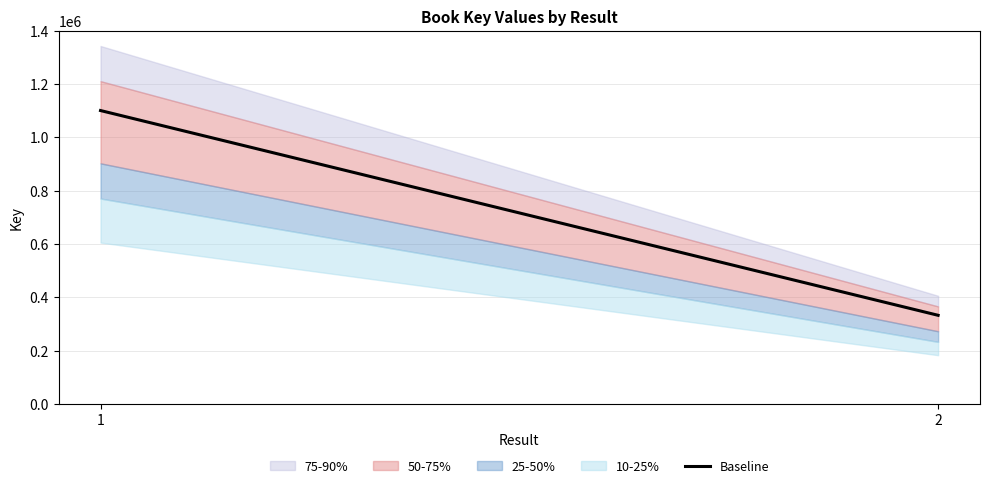

What is the value of the 2nd point from the left?

332581